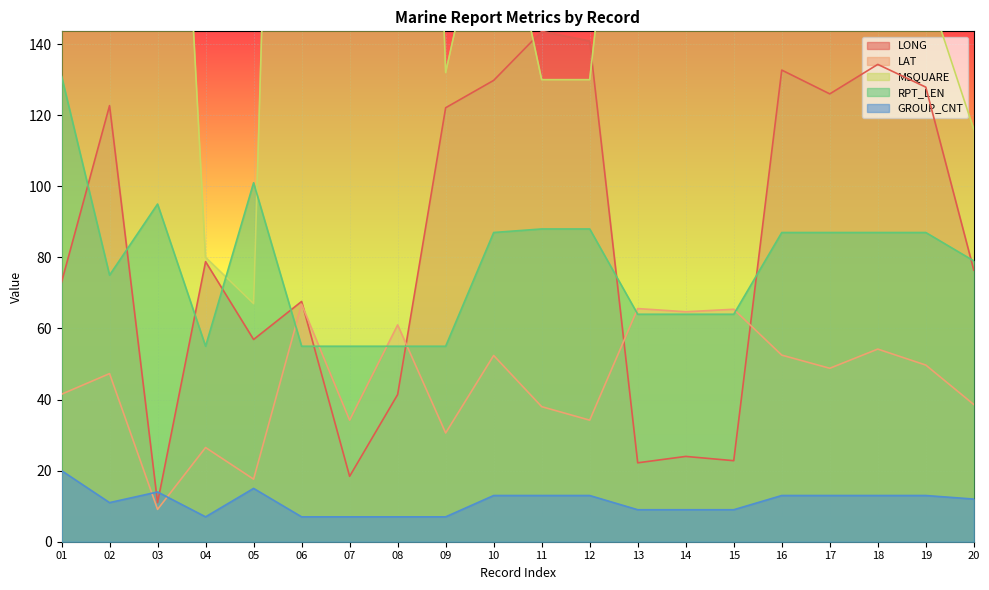

What are all the series names shown in the legend?

LONG, LAT, MSQUARE, RPT_LEN, GROUP_CNT